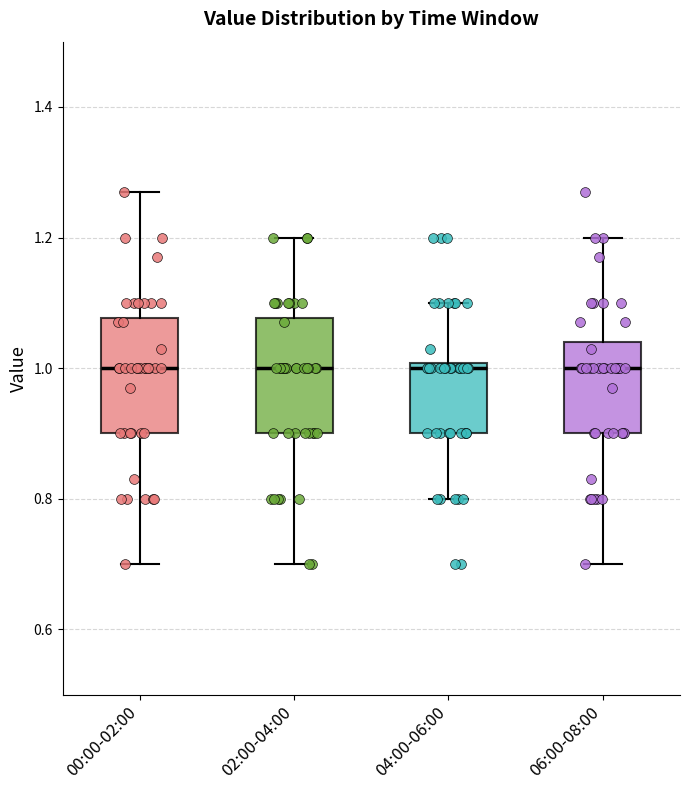

Reading left to right, transcribe this box plot: for each box, give where its median line is, the range the box spans, and where its two whiskers end, as read against the y-axis. The values are not printed on the chart, so give them approximately, as read against the axis.

00:00-02:00: median 1.00, box 0.90 to 1.08, whiskers 0.70 to 1.28
02:00-04:00: median 1.00, box 0.90 to 1.08, whiskers 0.70 to 1.20
04:00-06:00: median 1.00 (just below the box's upper edge), box 0.90 to 1.00, whiskers 0.80 to 1.10
06:00-08:00: median 1.00, box 0.90 to 1.04, whiskers 0.70 to 1.20